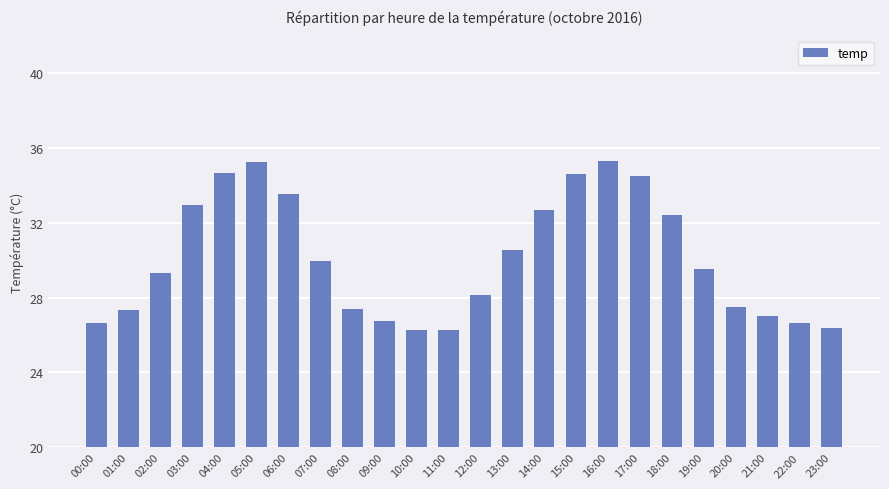

What is the label of the 13th bar from the left?

12:00